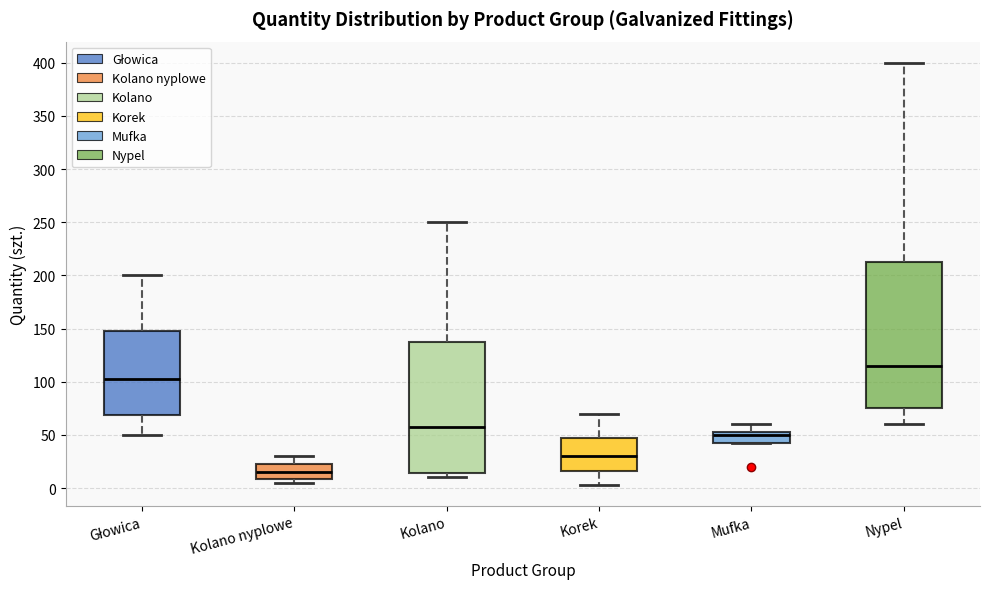

Which box has the highest median line?

Nypel